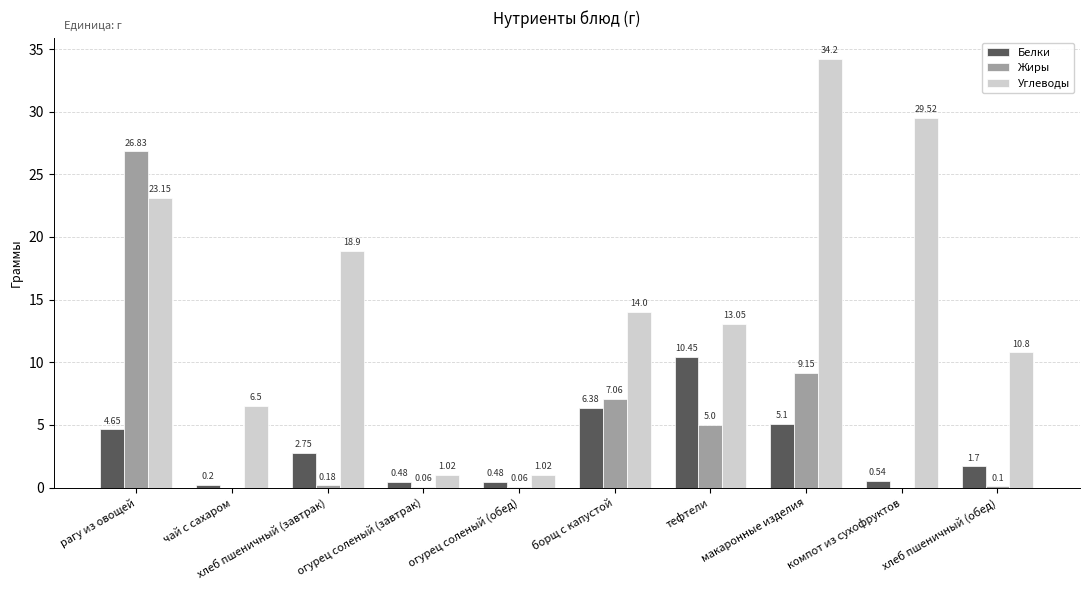

At which category is the sum across all series the highest?

рагу из овощей